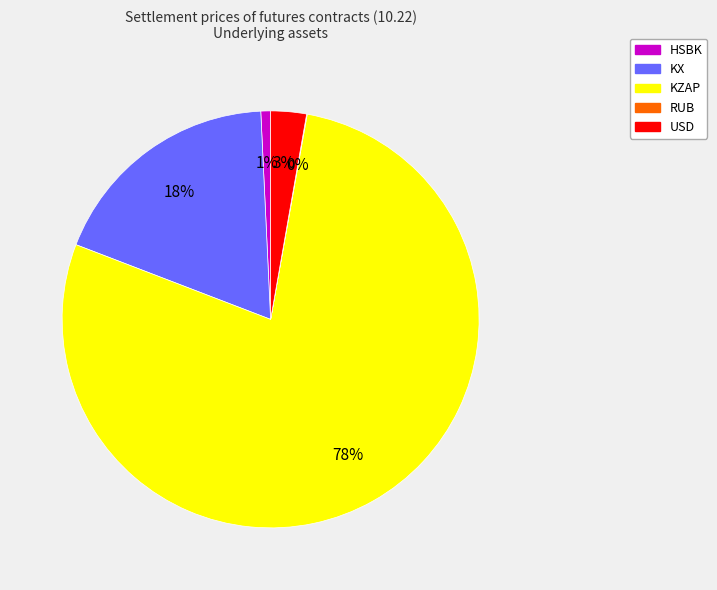

To the nearest percent, what percentage of the pie is USD?

3%